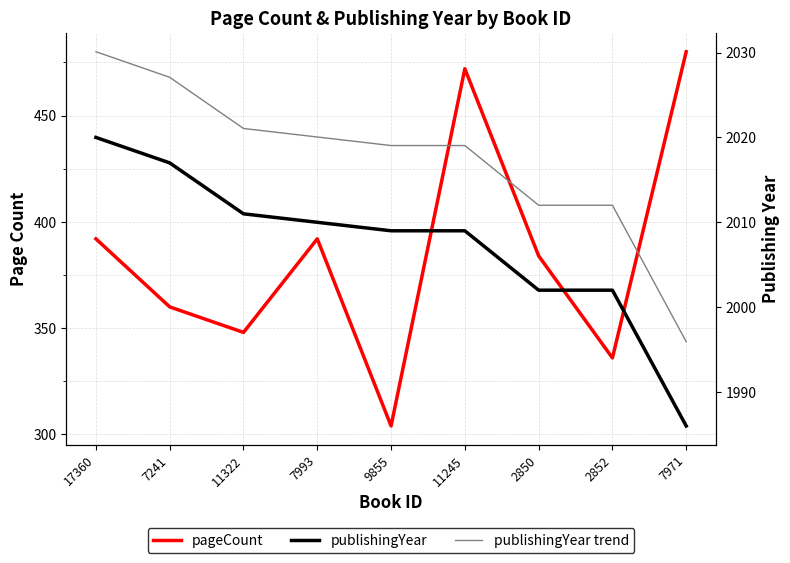

At which category is the sum across all series the highest?

11245